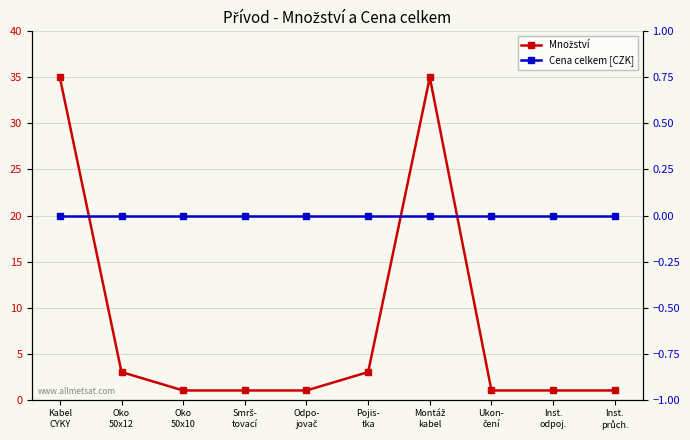

What is the difference between the maximum and minimum values in the Množství series?

34